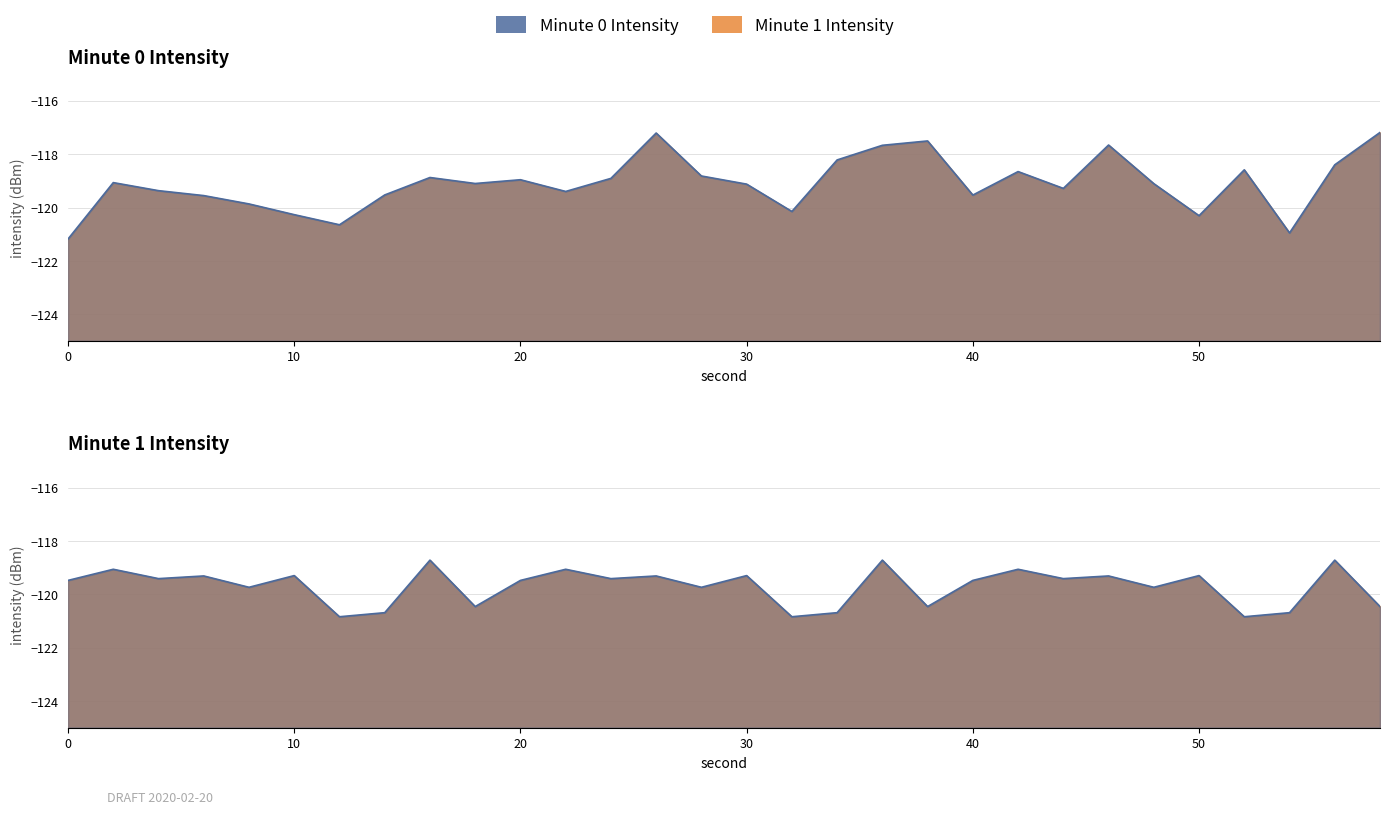

Which has a higher value, 8 or 10?

8